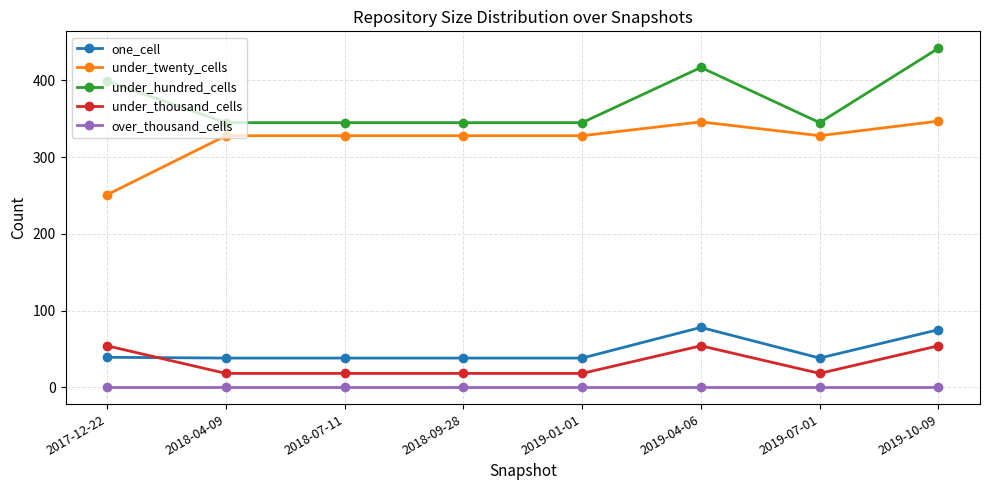

Is the value of under_twenty_cells at 2019-04-06 greater than the value of under_thousand_cells at 2018-07-11?

Yes